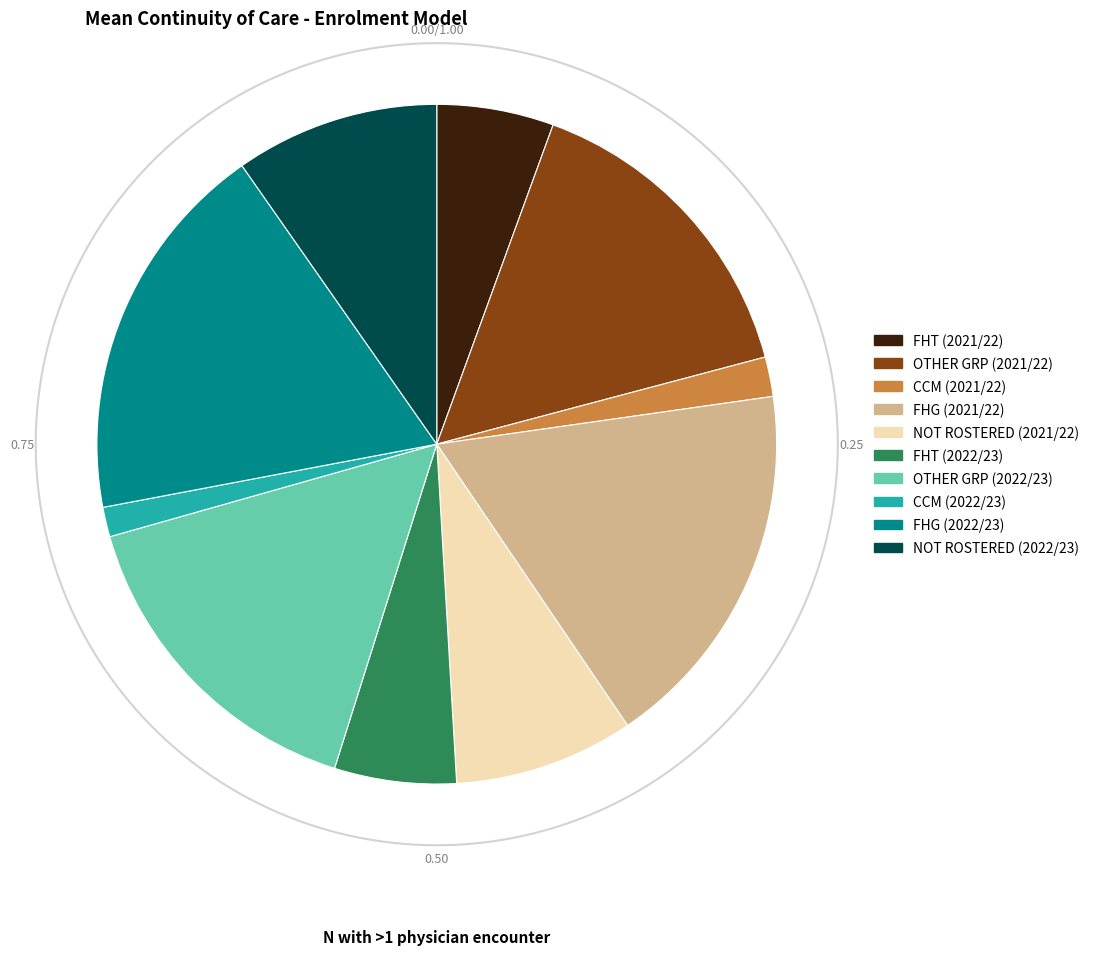

True or false: OTHER GRP (2021/22) accounts for 15% of the total.

True